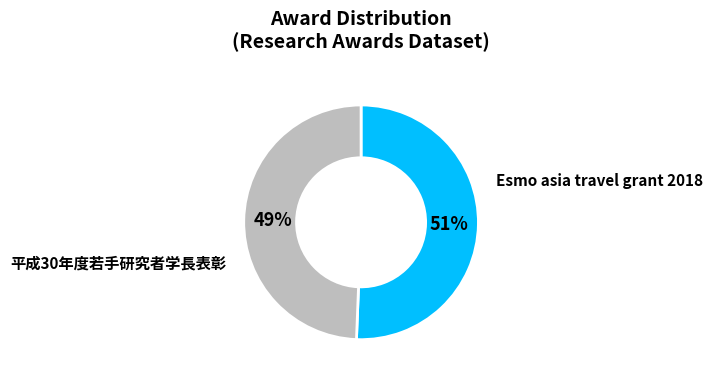

How many slices are in this pie chart?

2